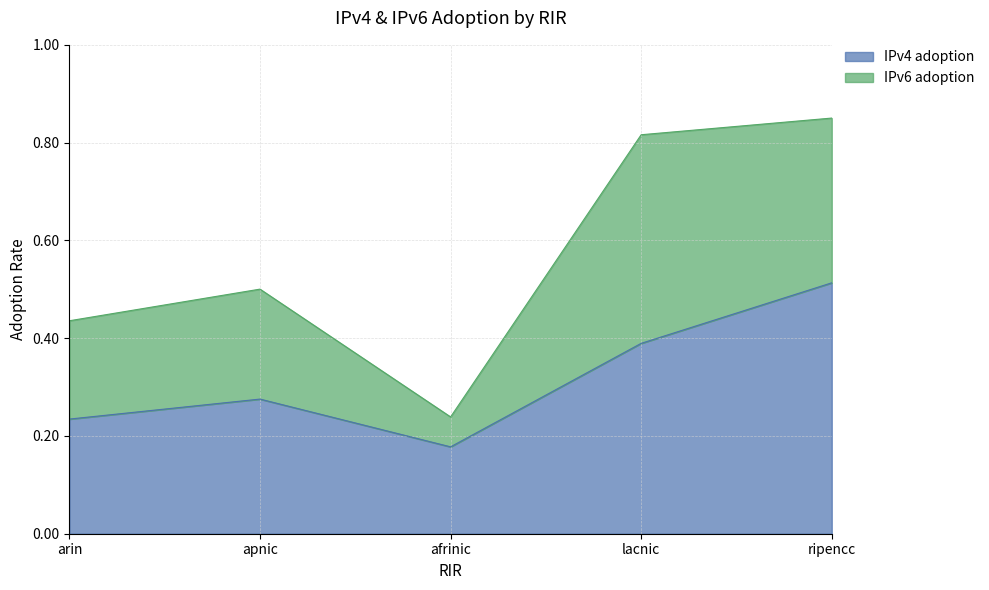

What is the difference between the maximum and minimum values?

0.3